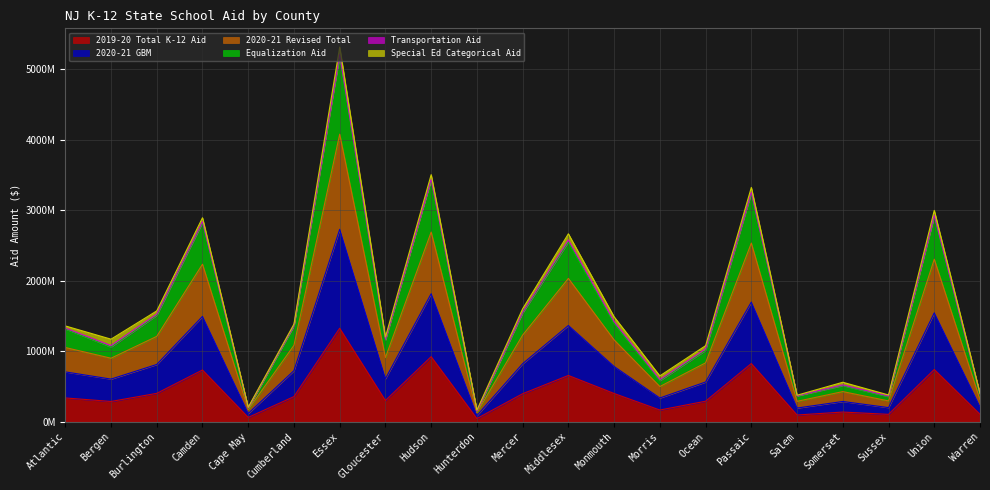

Does the chart have visible grid lines?

Yes